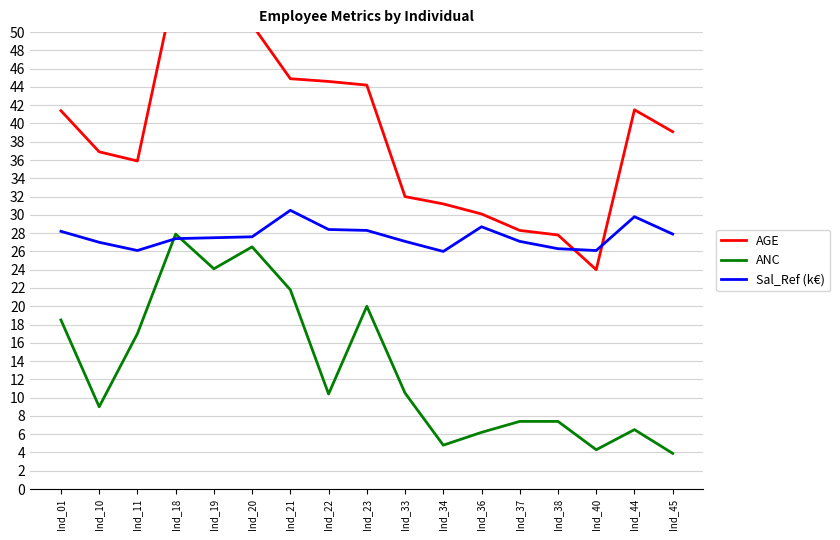

Rank the categories by AGE value from lowest to highest.

Ind_40, Ind_38, Ind_37, Ind_36, Ind_34, Ind_33, Ind_11, Ind_10, Ind_45, Ind_01, Ind_44, Ind_23, Ind_22, Ind_21, Ind_20, Ind_19, Ind_18